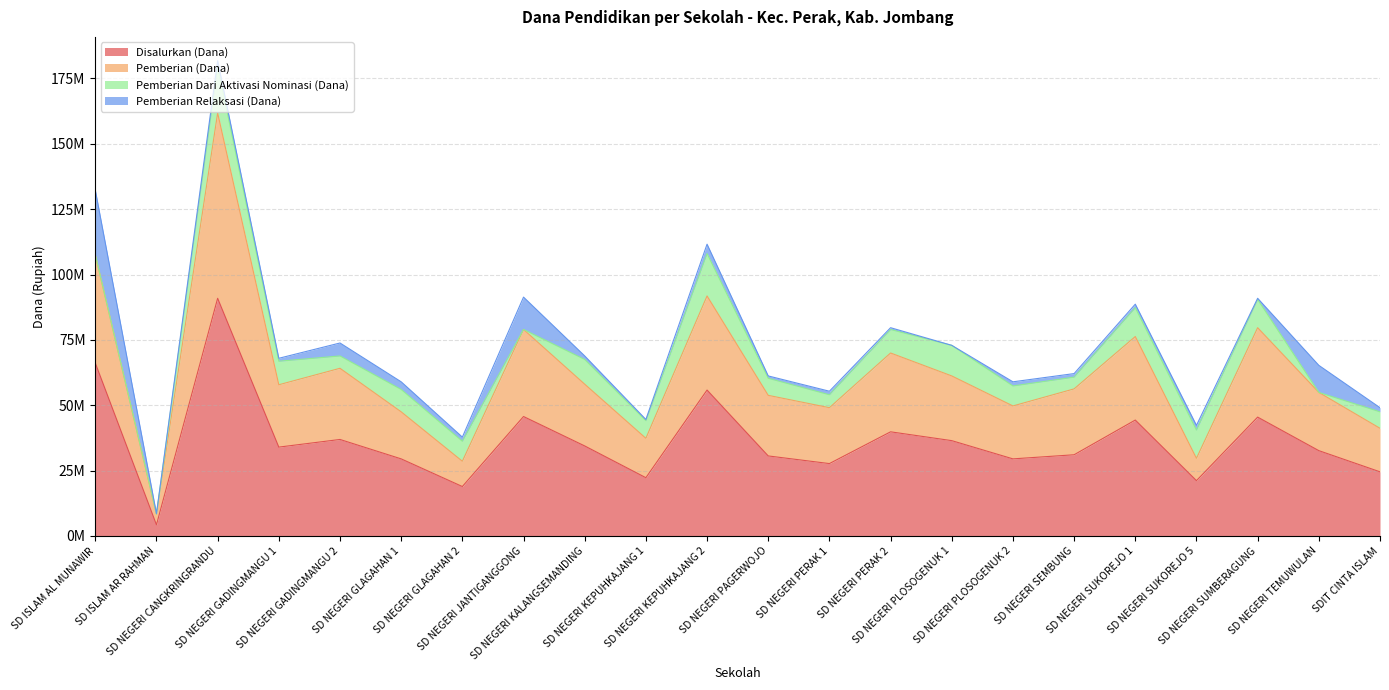

What is the label of the 19th point from the right?

SD NEGERI GADINGMANGU 1